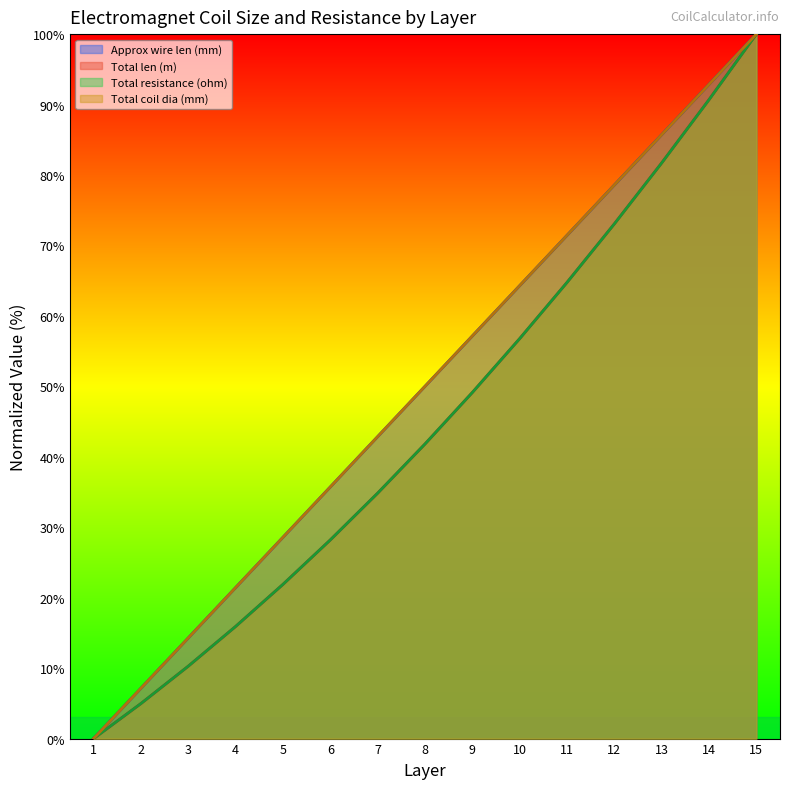

How many data points in Total len (m) are less than 41?

7